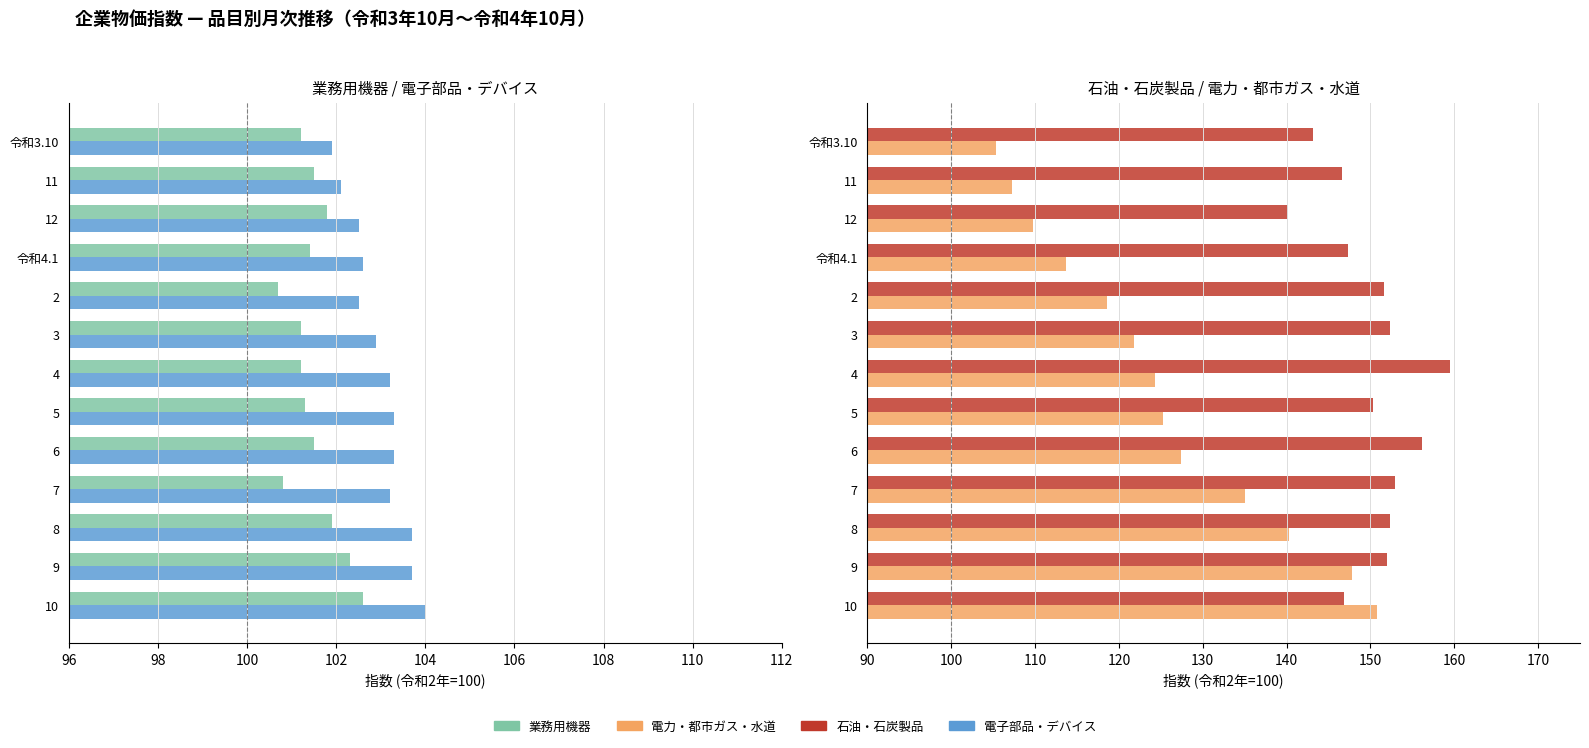

How many groups of bars are there?

13